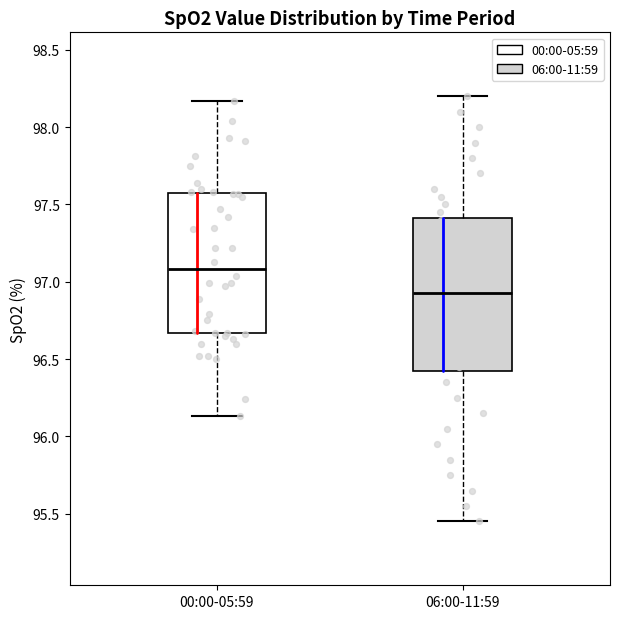

Which box has the lowest median line?

06:00-11:59